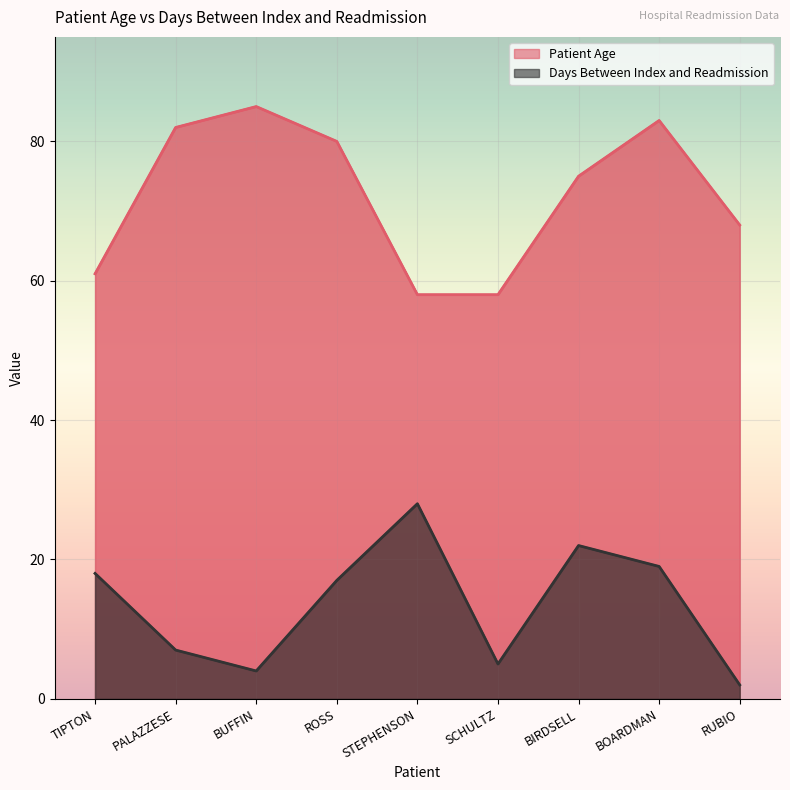

True or false: Patient Age and Days Between Index and Readmission cross at least once.

False